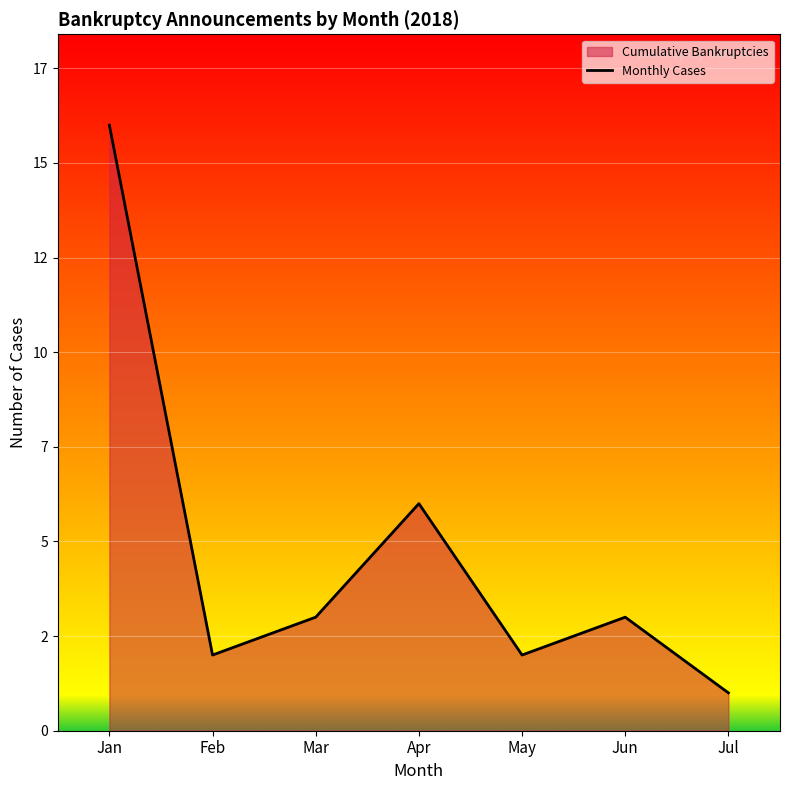

At which category does the chart reach its minimum across all series?

Jul